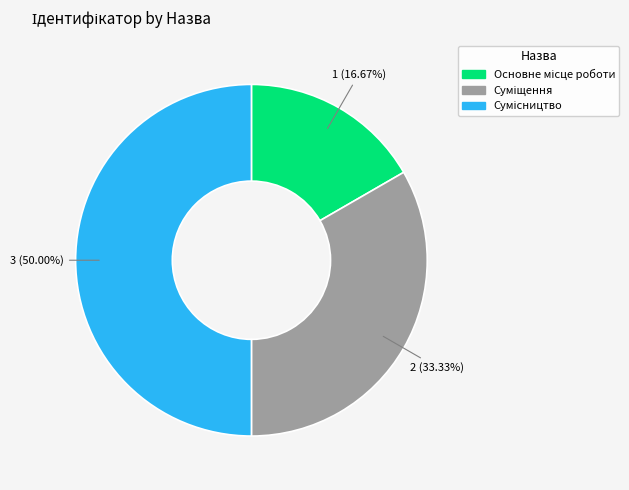

Rank the categories by value from highest to lowest.

Сумісництво, Суміщення, Основне місце роботи